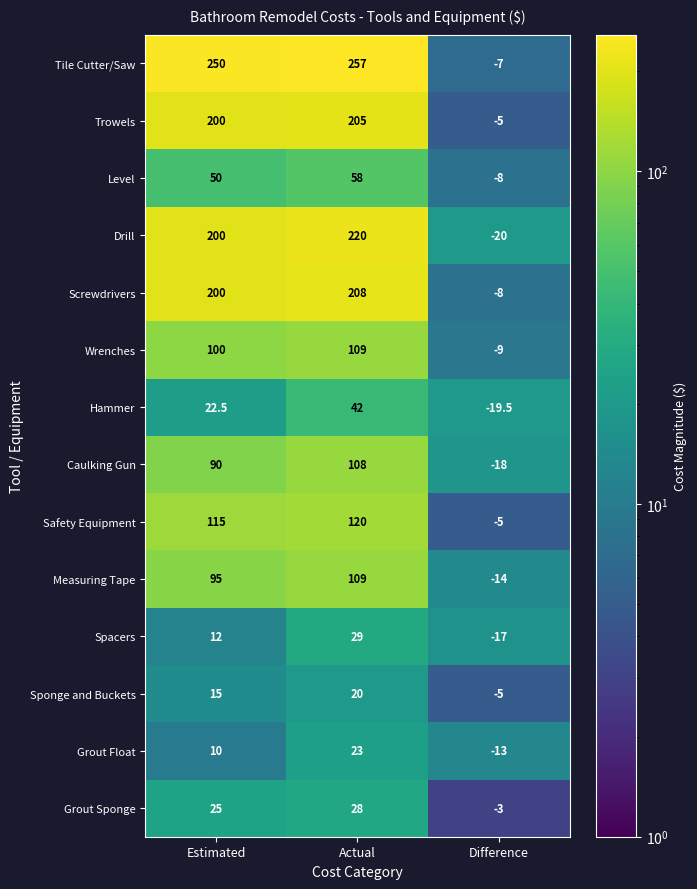

Which category has the highest value across all series?

Actual